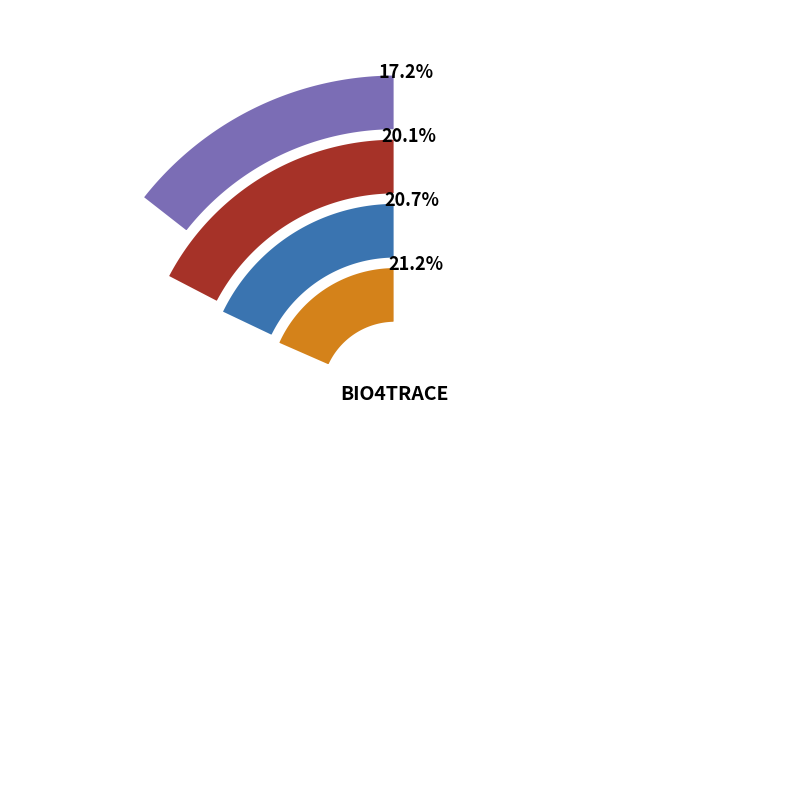

Is there any slice that represents more than half of the pie?

No